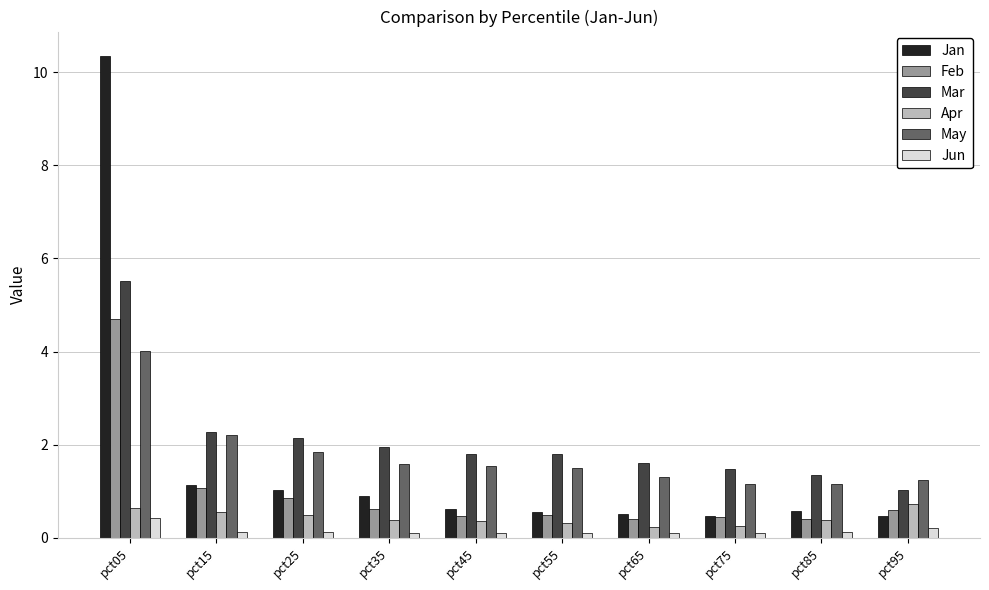

True or false: Mar has a value of 1.4 at pct85.

True